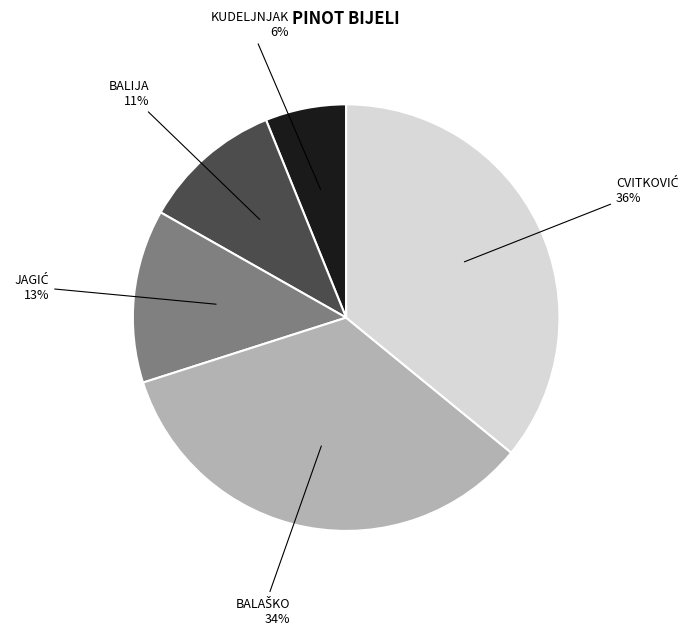

How many segments does this pie chart have?

5